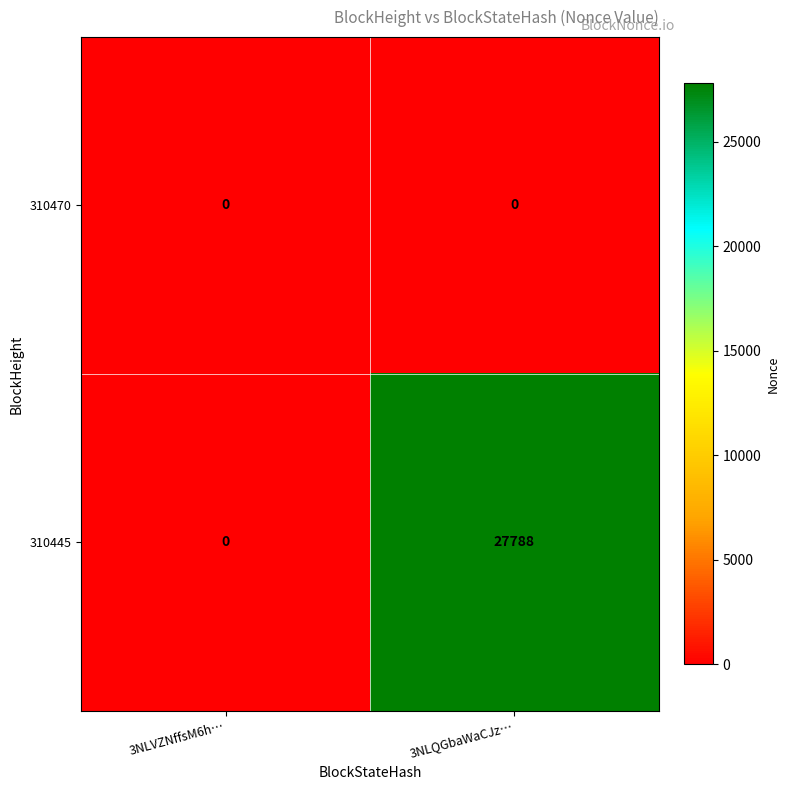

The value of 310445 at 3NLVZNffsM6h… is 16133. True or false?

False